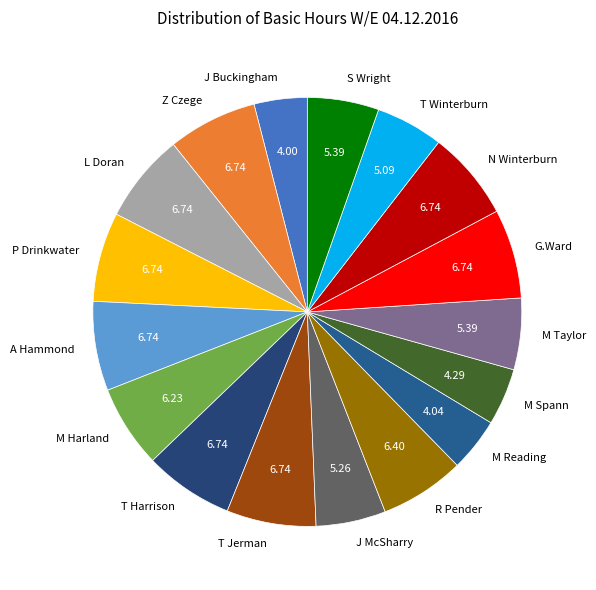

Count the number of slices in the pie.

17